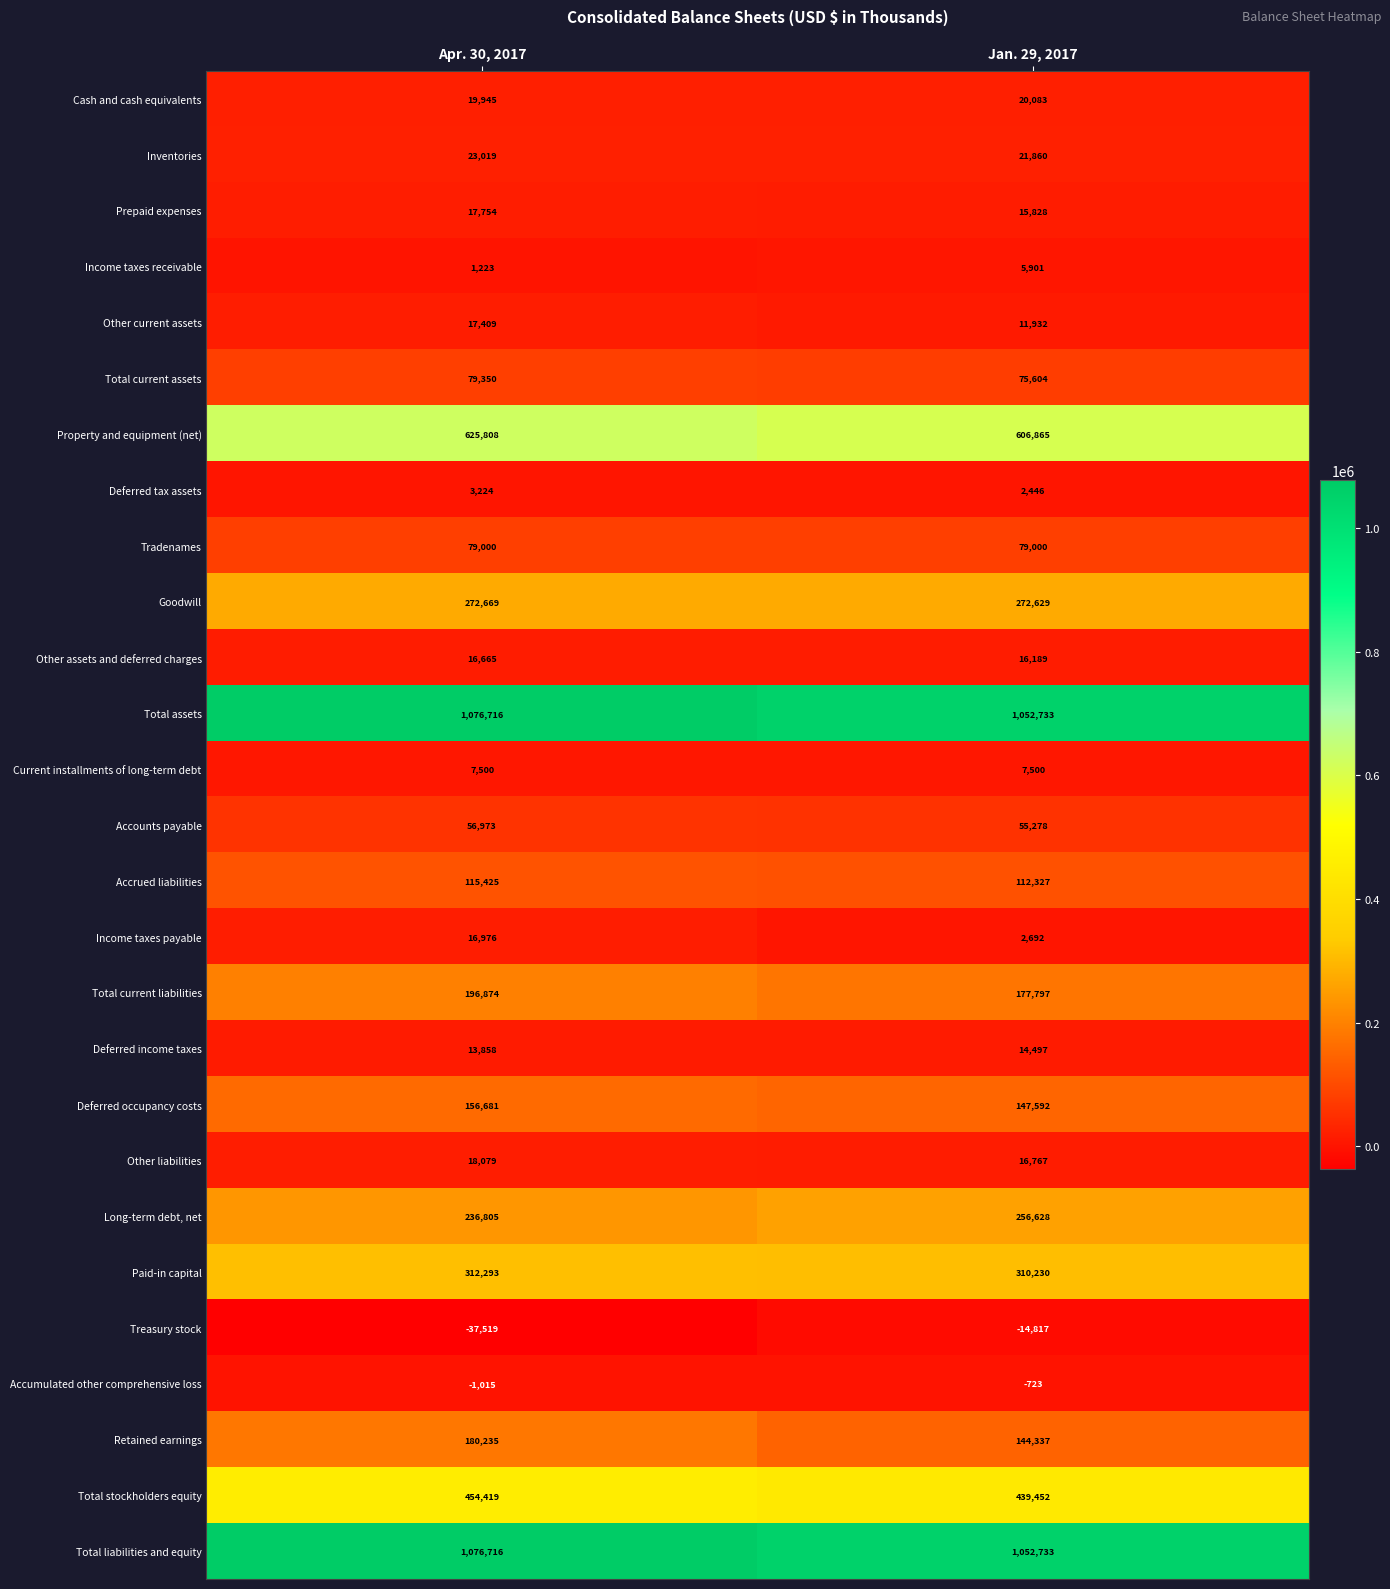

True or false: Income taxes payable has a value of 16976 at Apr. 30, 2017.

True